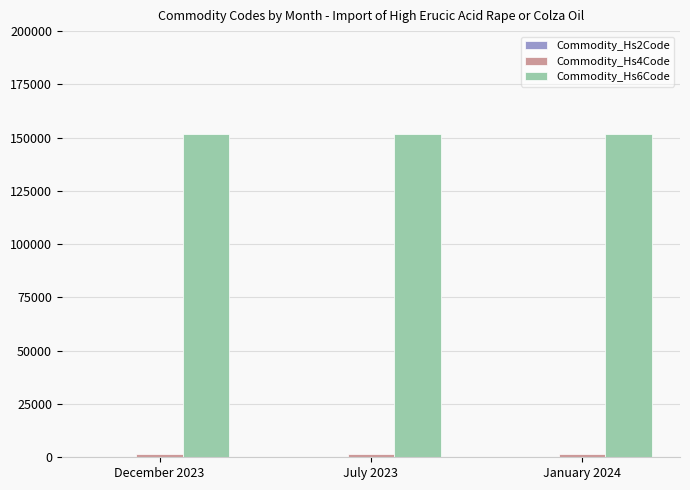

The value of Commodity_Hs6Code at December 2023 is 151491. True or false?

True